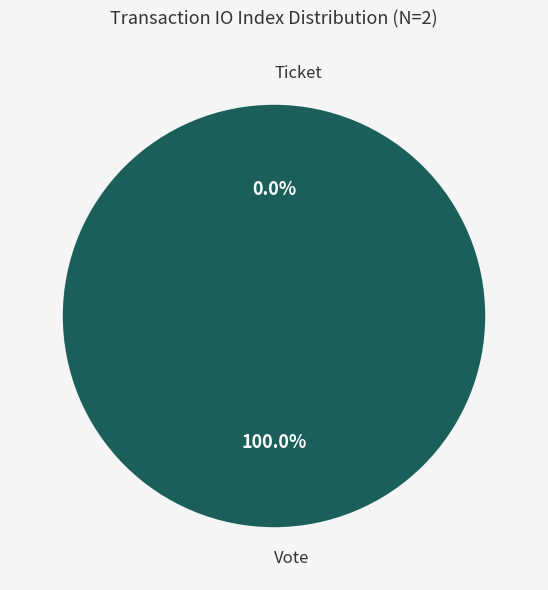

Which category has the smallest portion of the pie?

Ticket (io_index=0)